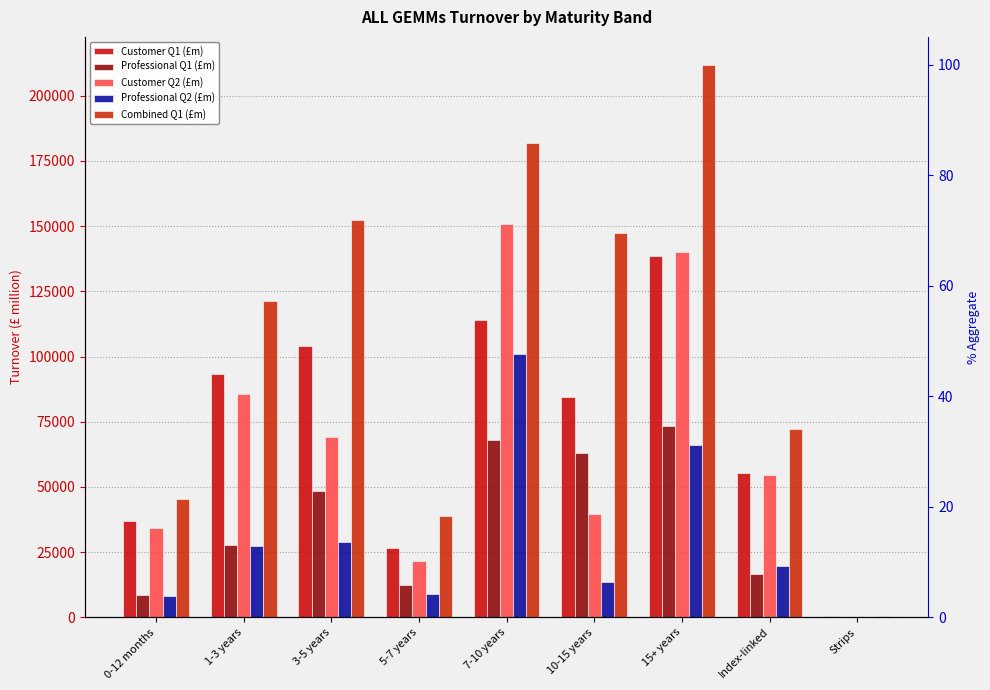

What are all the series names shown in the legend?

Customer Q1 (£m), Professional Q1 (£m), Customer Q2 (£m), Professional Q2 (£m), Combined Q1 (£m)